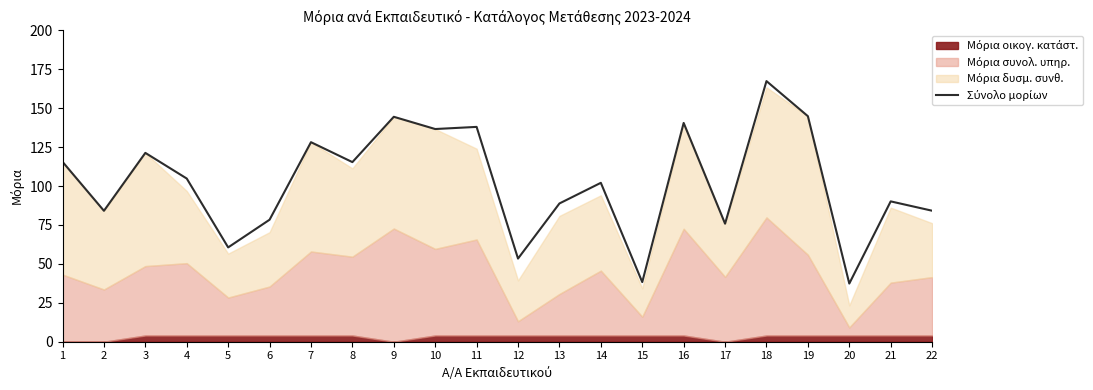

At which category does the data reach its first local peak?

3